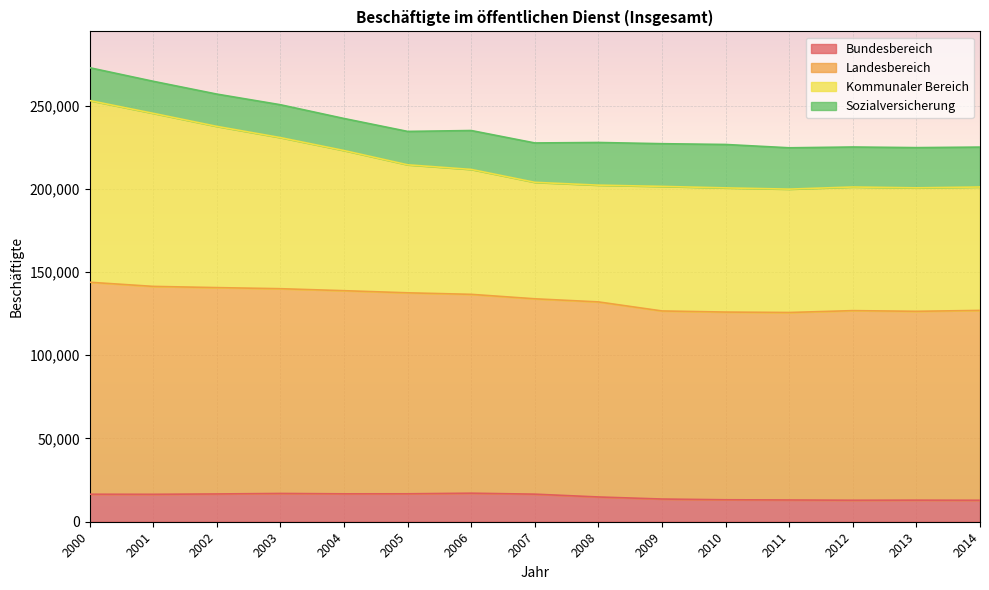

The Bundesbereich series shows 21085 at 2010. True or false?

False